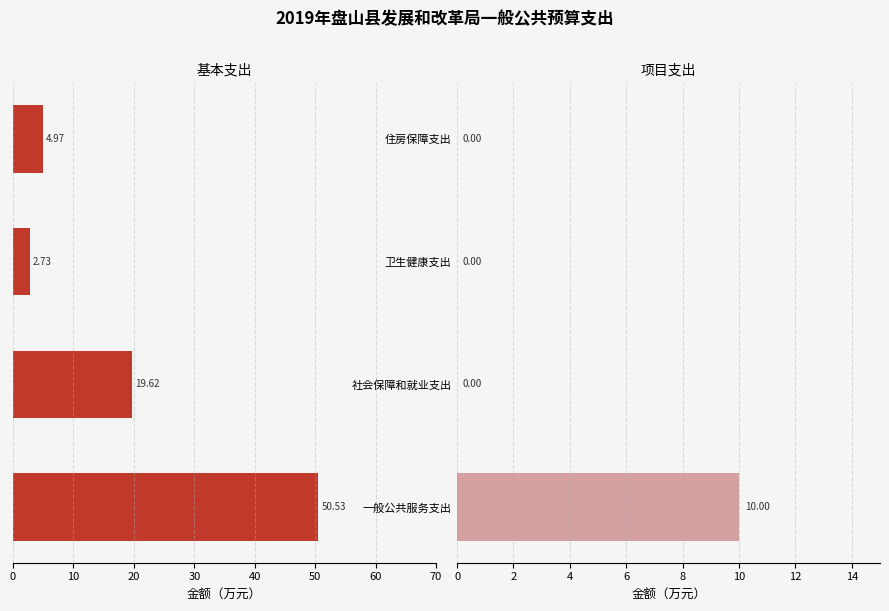

Which series has the largest total across all categories?

基本支出